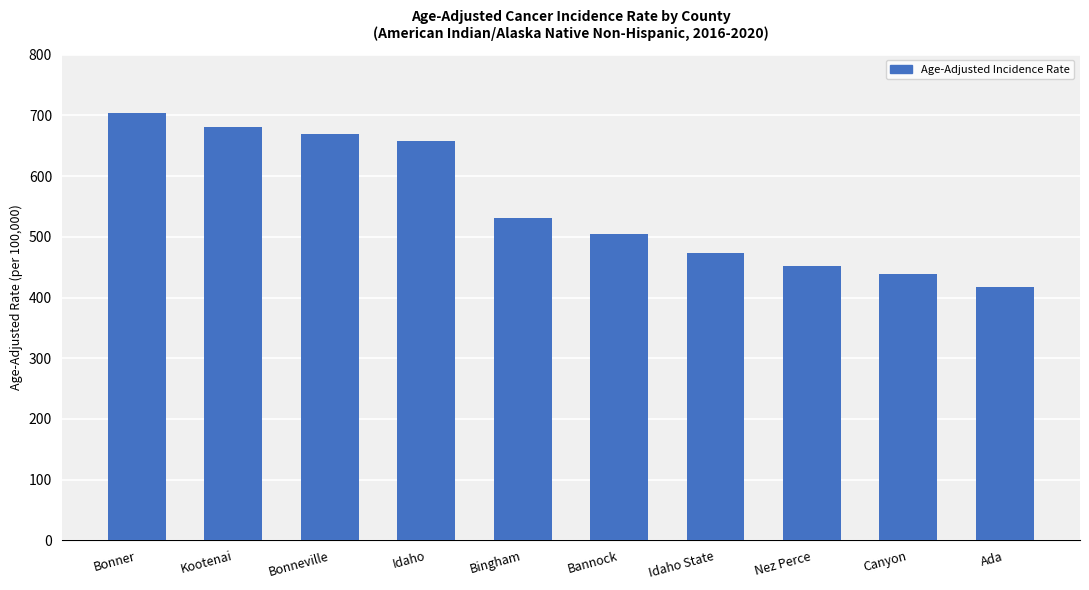

At which category does the chart reach its peak across all series?

Bonner